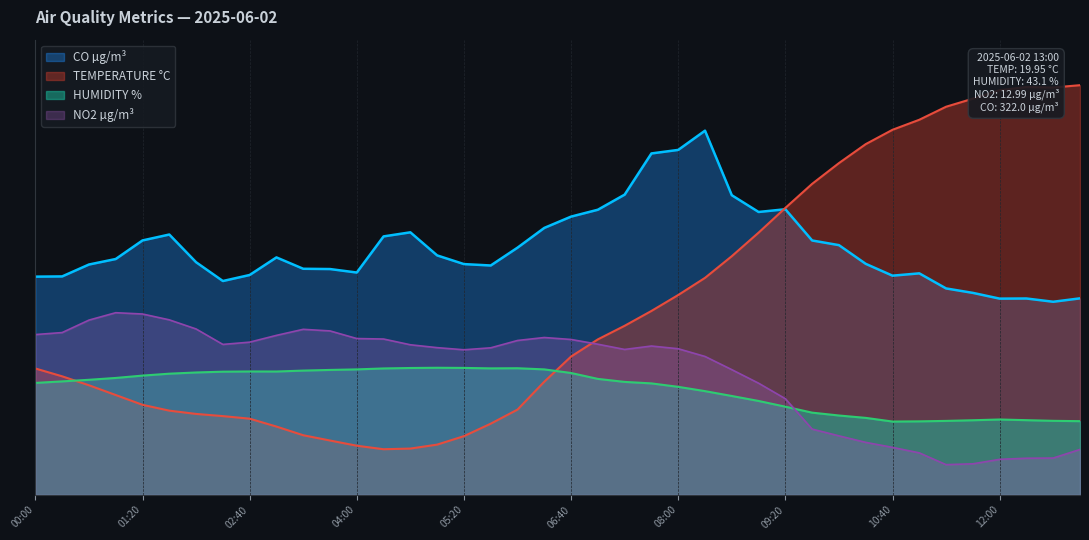

Where do NO2 µg/m³ and HUMIDITY % first cross each other?

09:20 and 09:40